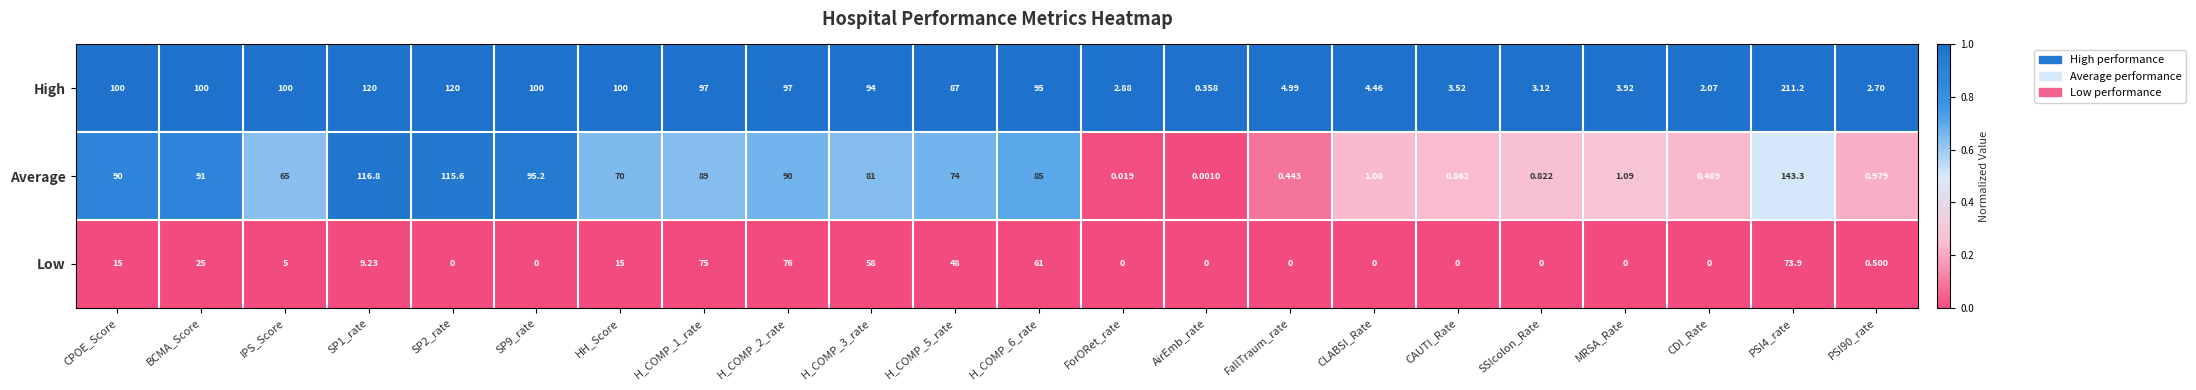

Which series changed the most between HH_Score and ForORet_rate?

High